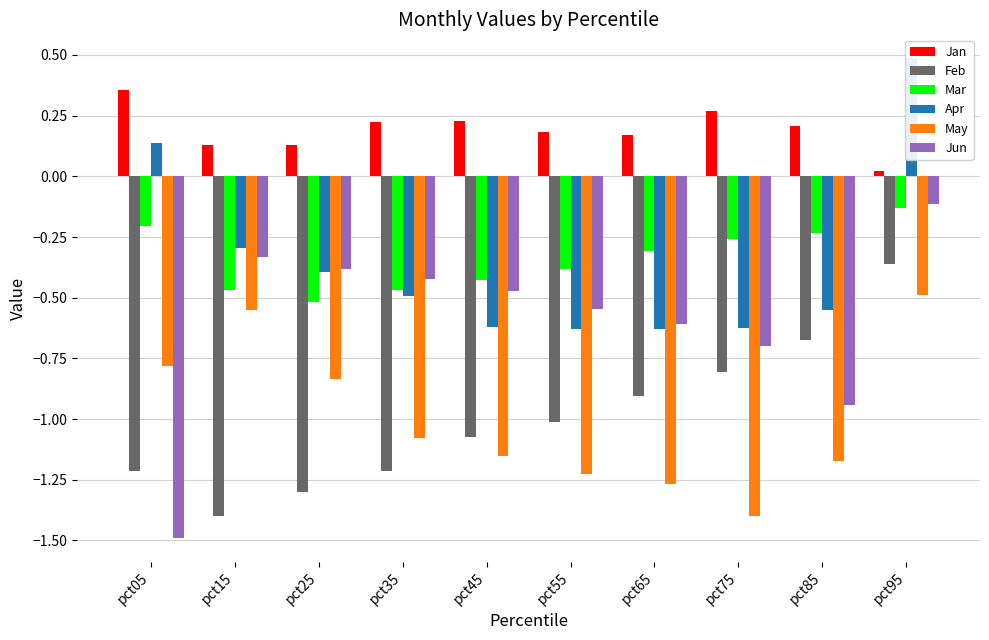

What is the greatest value displayed?

0.5